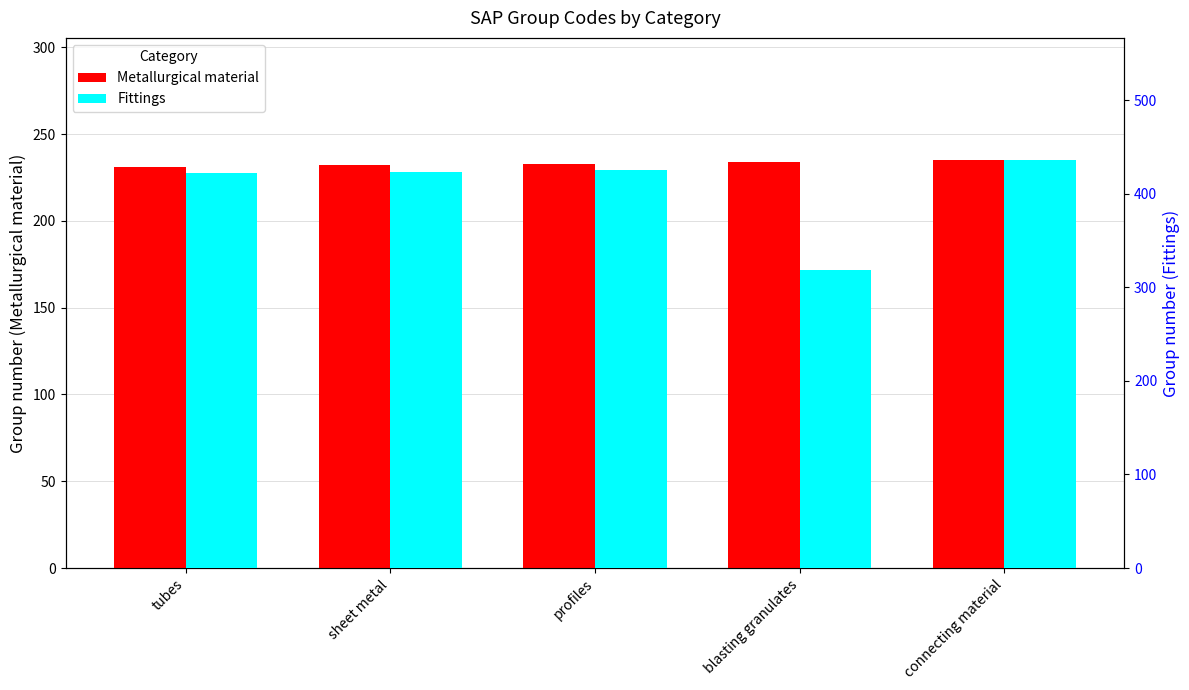

What is the minimum value shown in the chart?

231